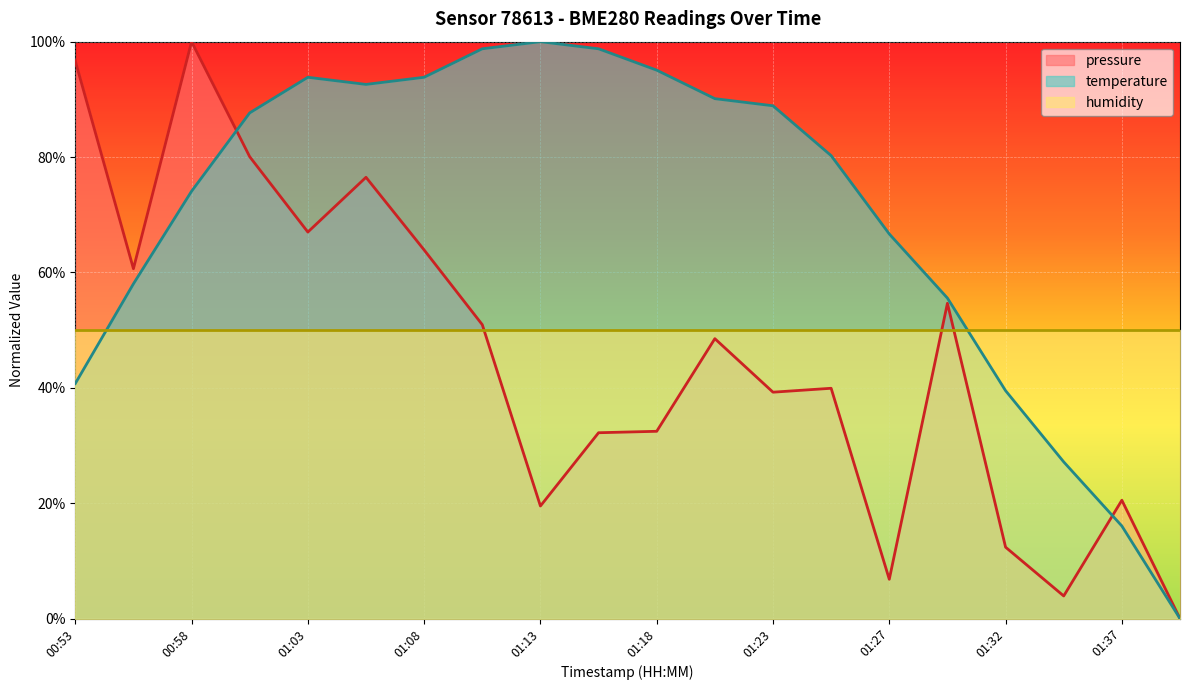

What is the spread (max minus min) of values at 01:08?

0.3